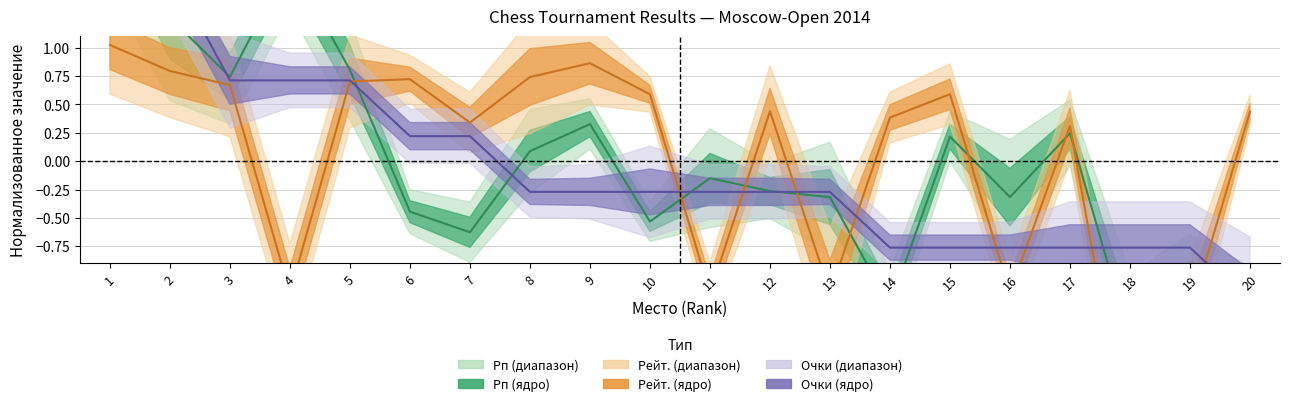

At which category is the sum across all series the highest?

1